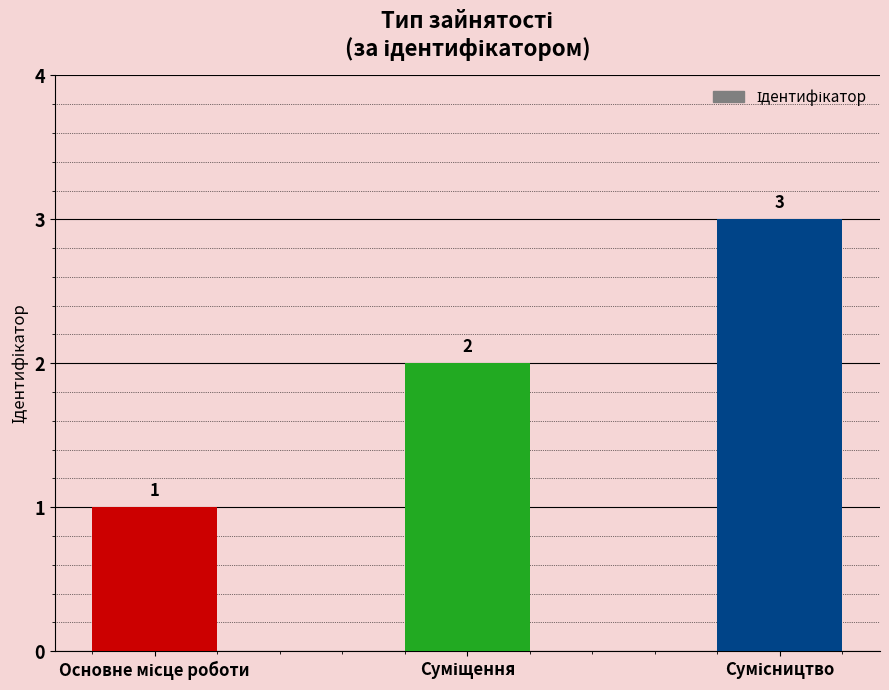

How many values are between 1 and 3?

3